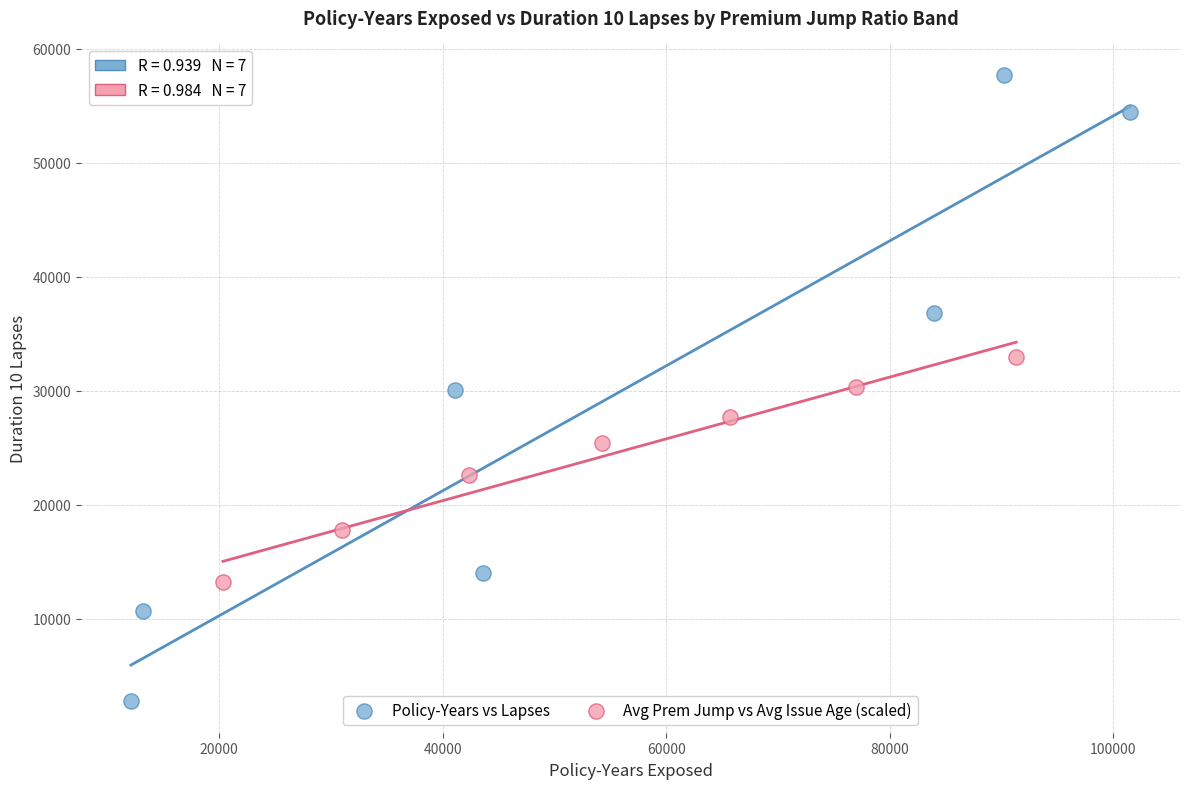

Which series reaches the minimum Y coordinate?

Policy-Years vs Lapses